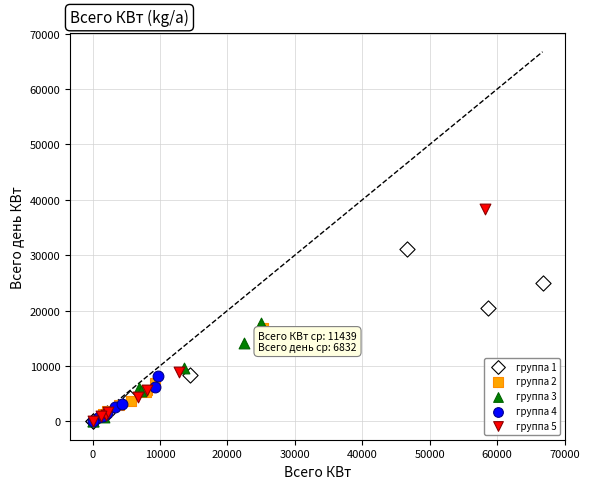

What are all the series names shown in the legend?

группа 1, группа 2, группа 3, группа 4, группа 5